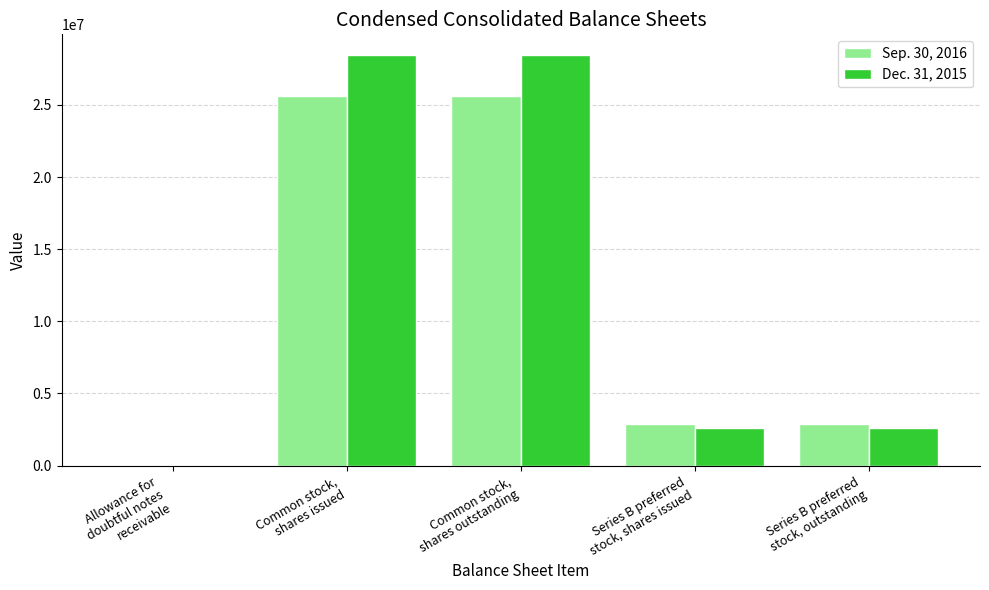

What are all the series names shown in the legend?

Sep. 30, 2016, Dec. 31, 2015